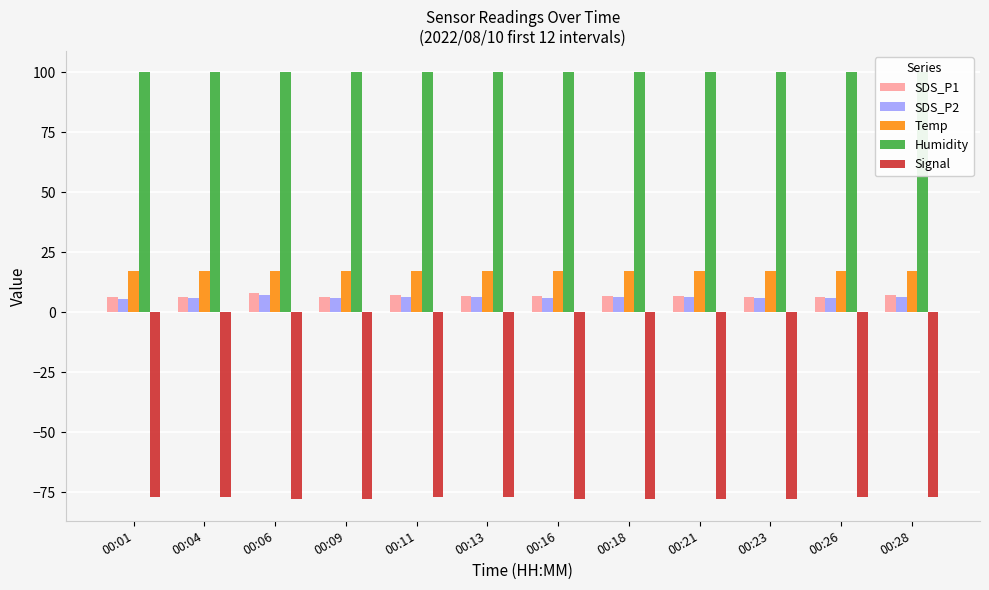

What is the maximum value for Signal?

-77.0